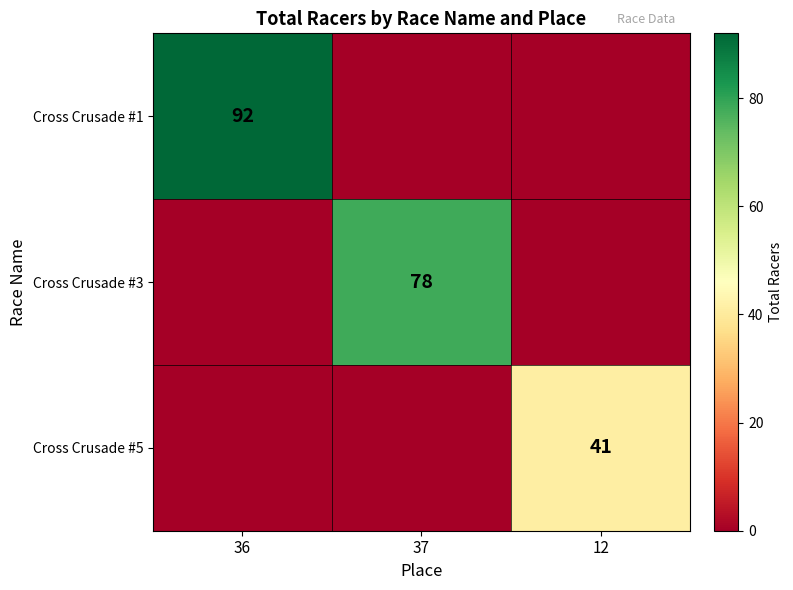

True or false: Cross Crusade #1 has a value of 92 at 36.

True